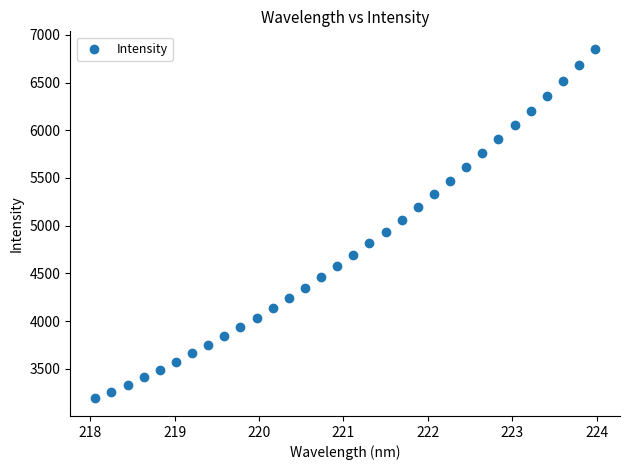

What is the range of X values (max minus min)?

5.9